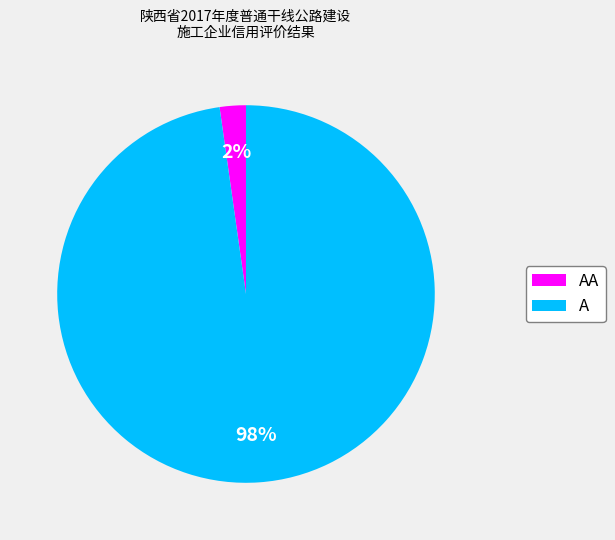

The AA slice represents 14% of the pie. True or false?

False